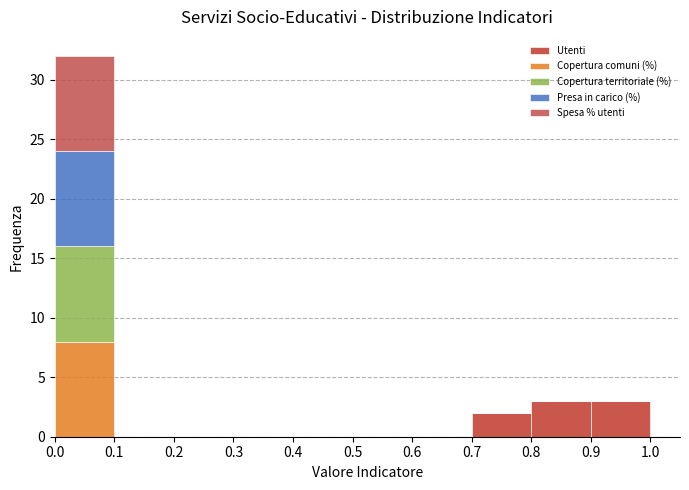

Which range on the x-axis has the tallest stacked bar (by total height)?

0.0 to 0.1